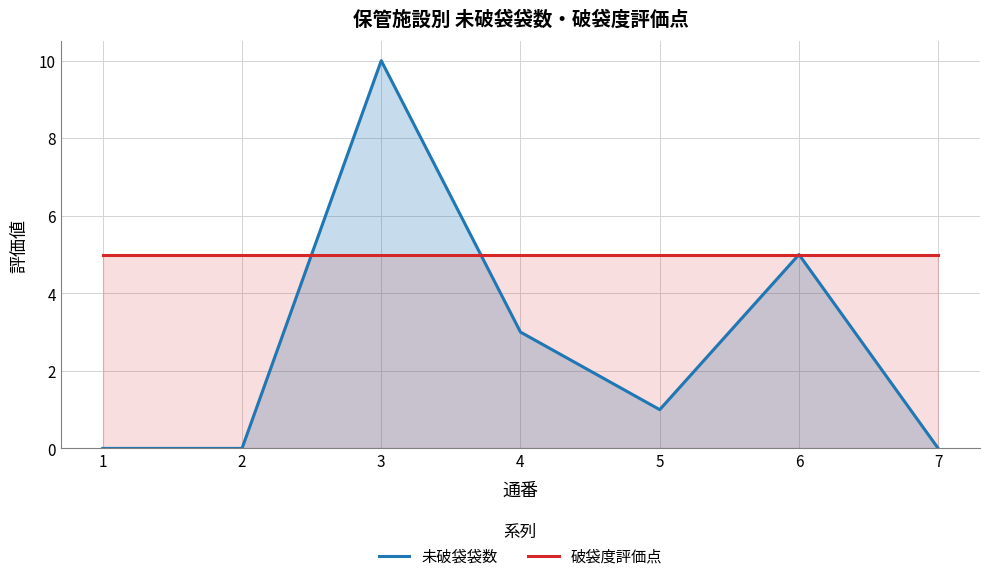

Where does the 未破袋袋数 series first go above 1?

3